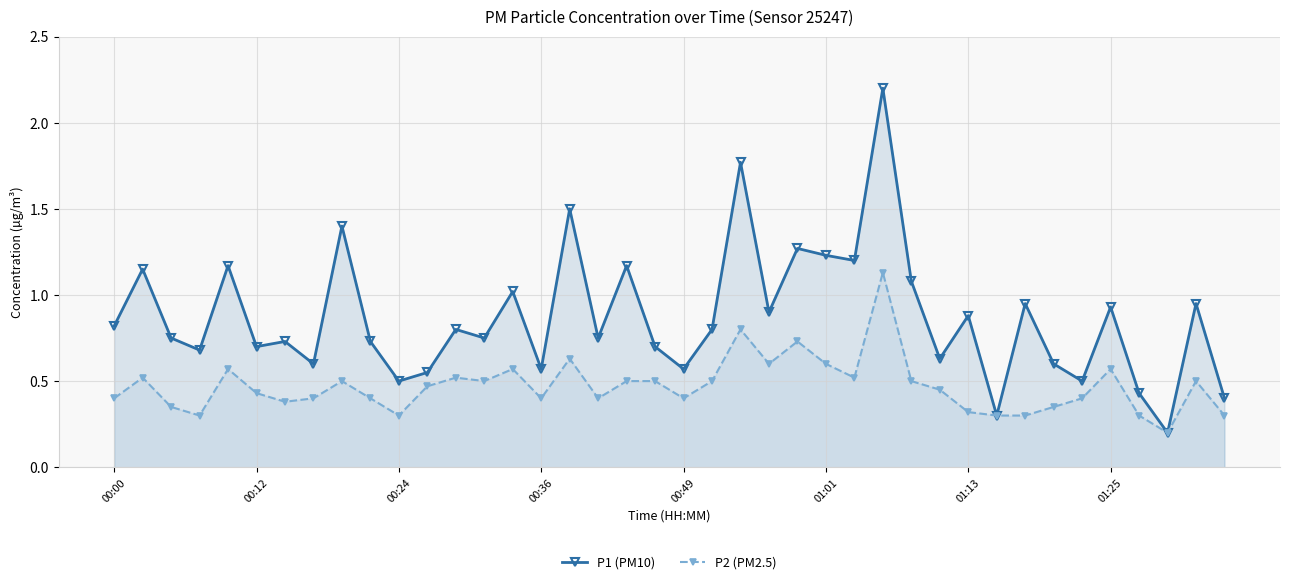

Count the P2 (PM2.5) values in the range 0 to 1.

39